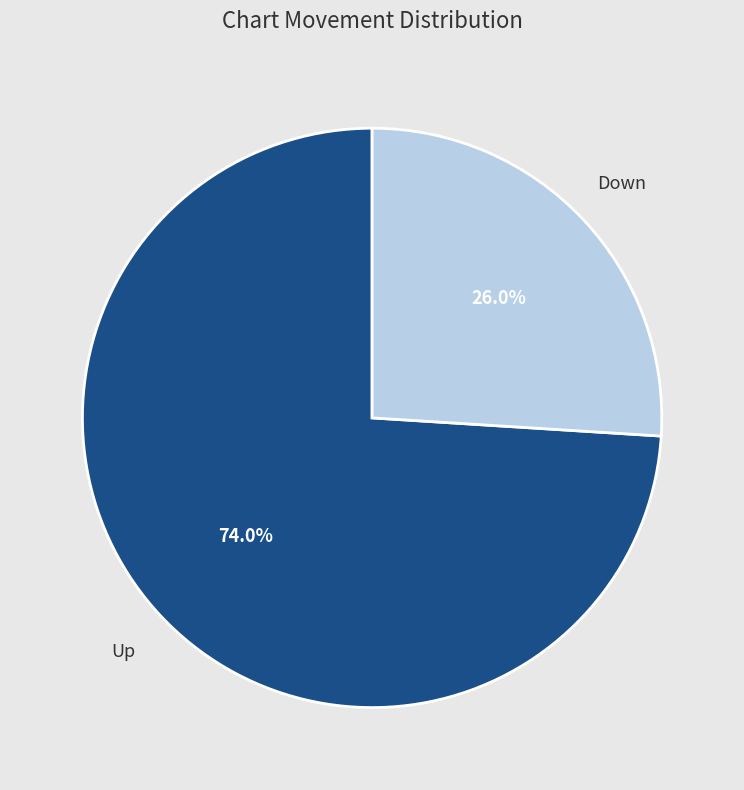

Count the number of slices in the pie.

2